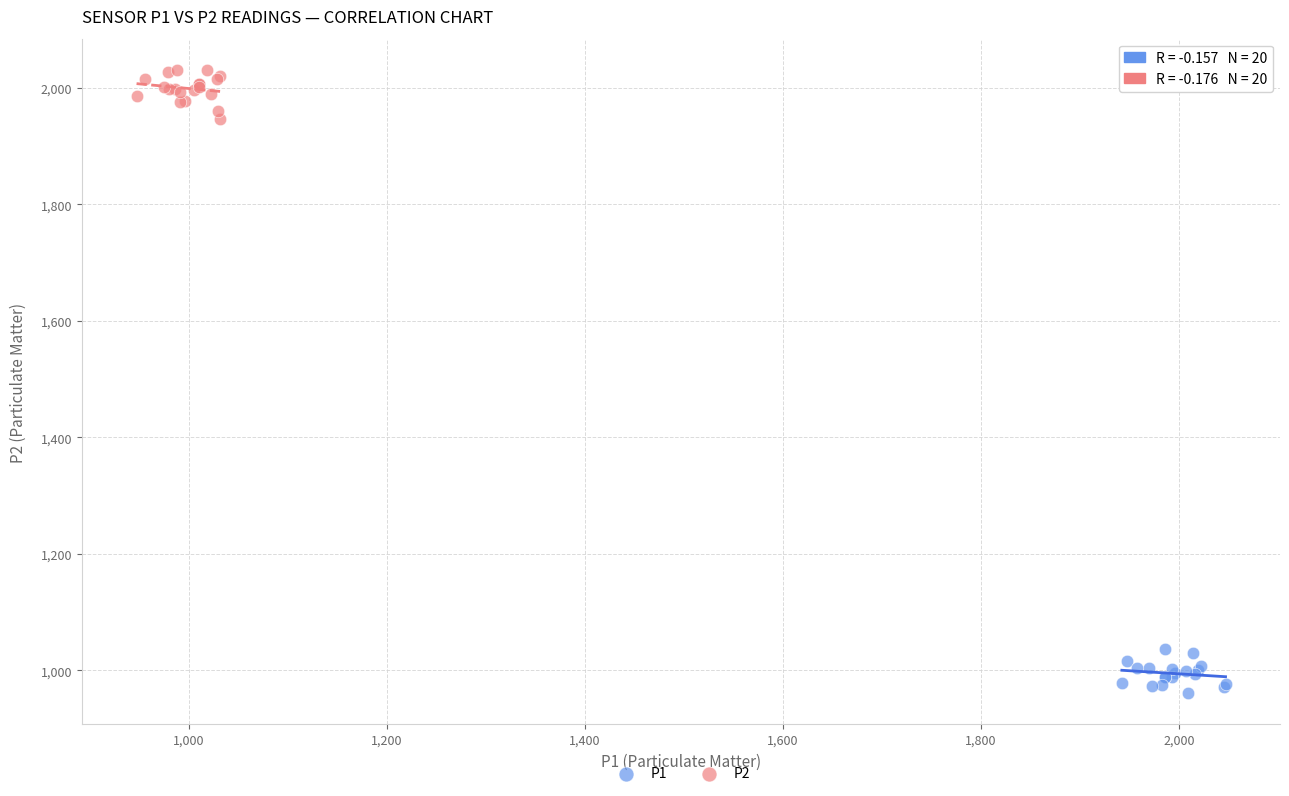

What are all the series names shown in the legend?

P1, P2